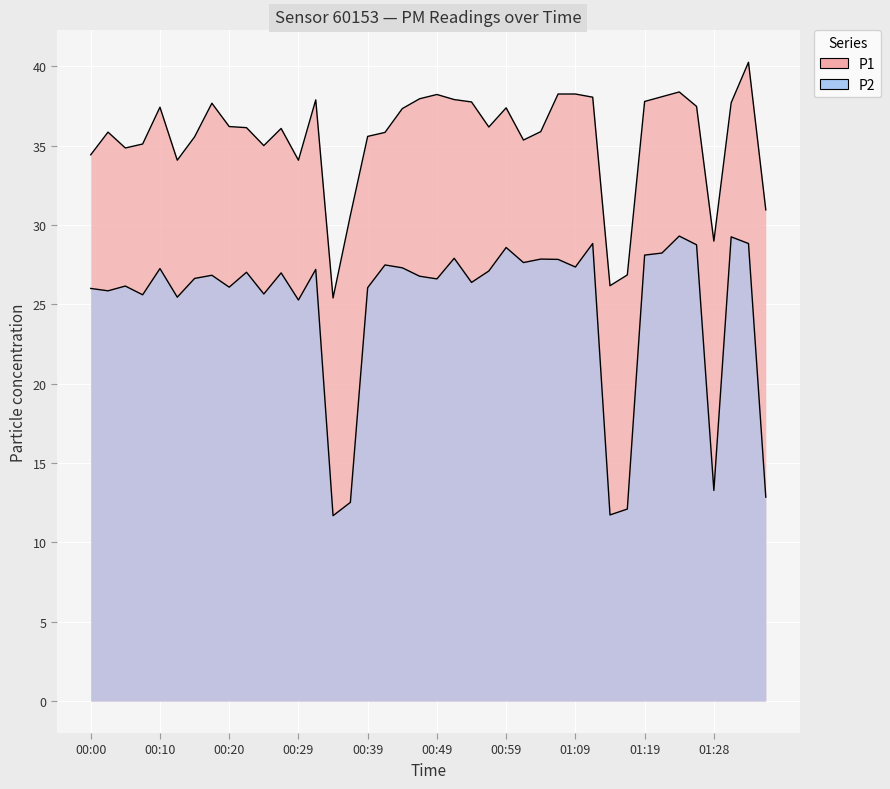

How many data points in P2 are less than 26?

11